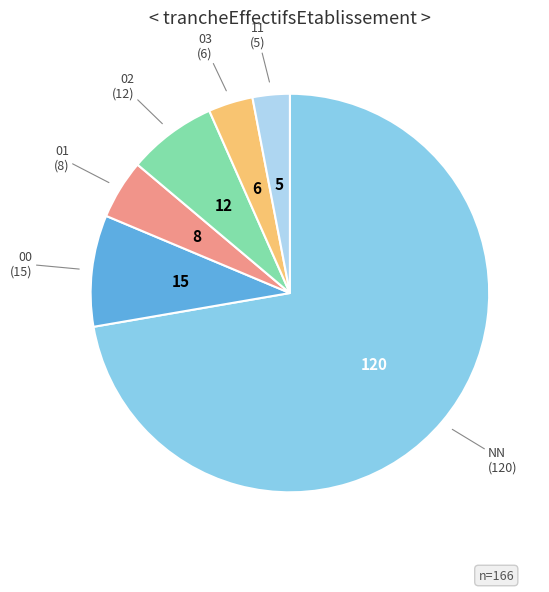

Does any single category account for the majority?

Yes